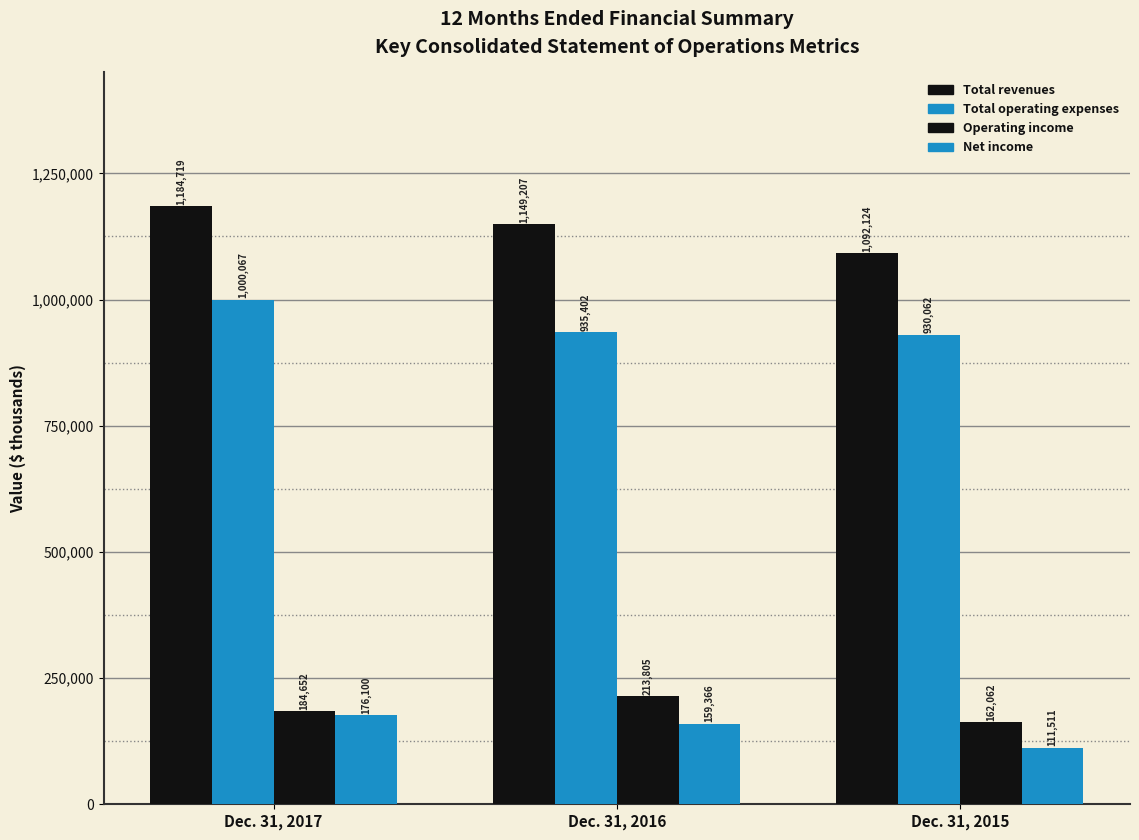

Count the number of data series in this chart.

4